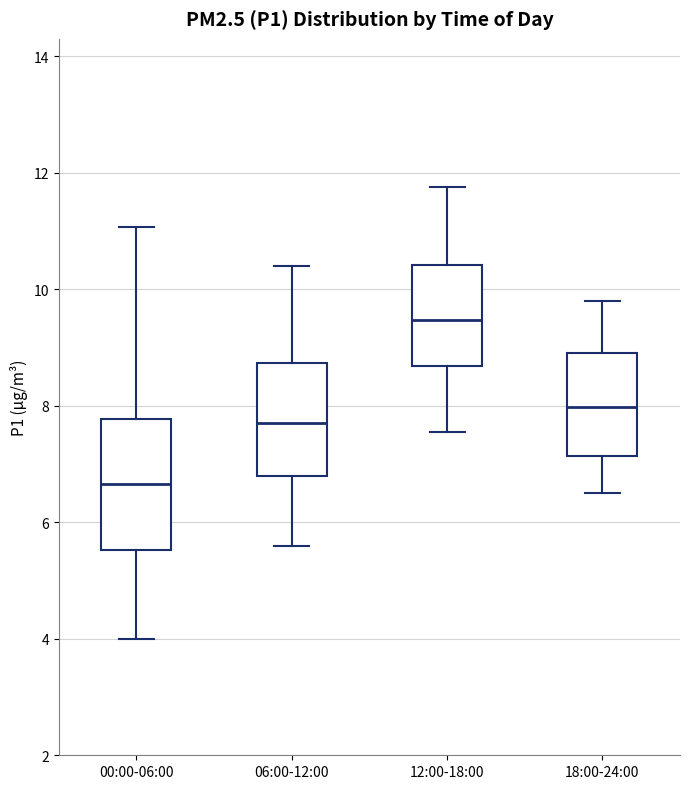

Which box's median line is the lowest?

00:00-06:00